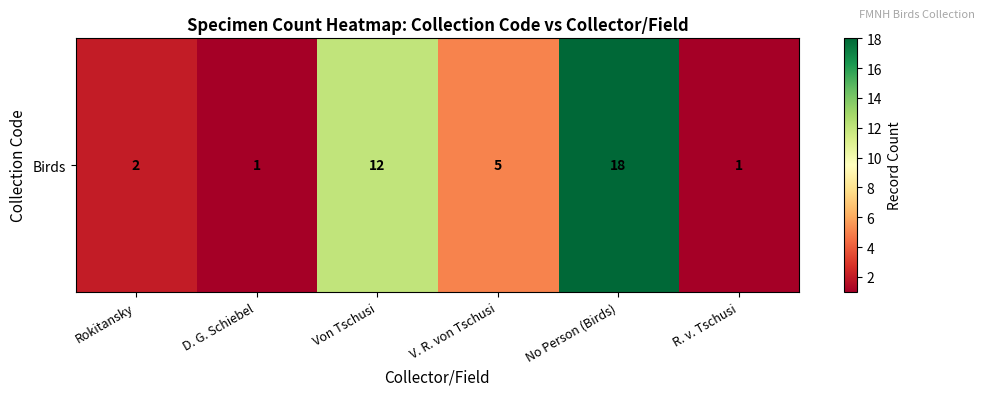

Which has a higher value, V. R. von Tschusi or Von Tschusi?

Von Tschusi